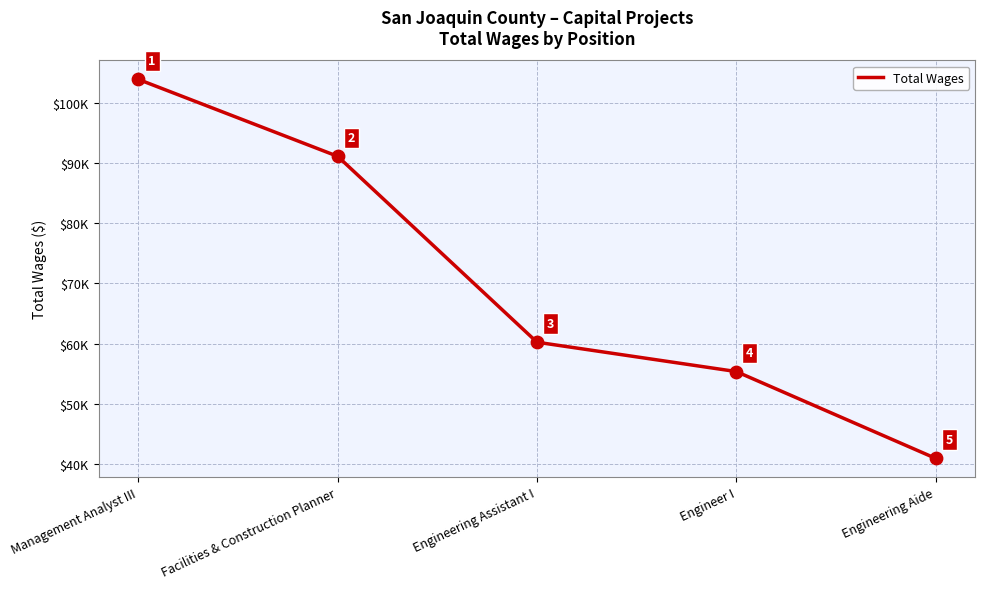

Between Engineering Assistant I and Engineering Aide, which is larger?

Engineering Assistant I